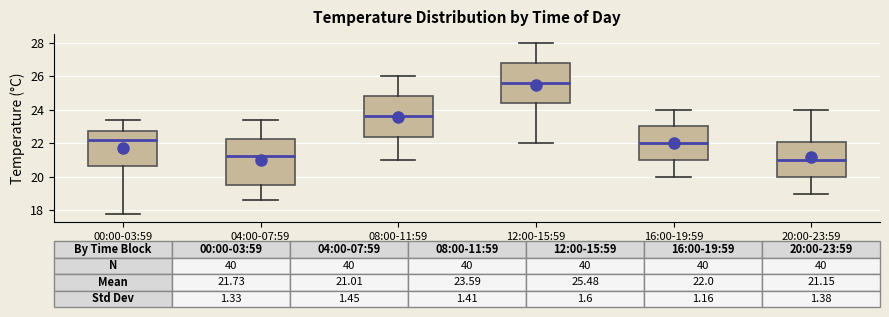

Which box is the tallest, from its lower edge to its upper edge?

04:00-07:59